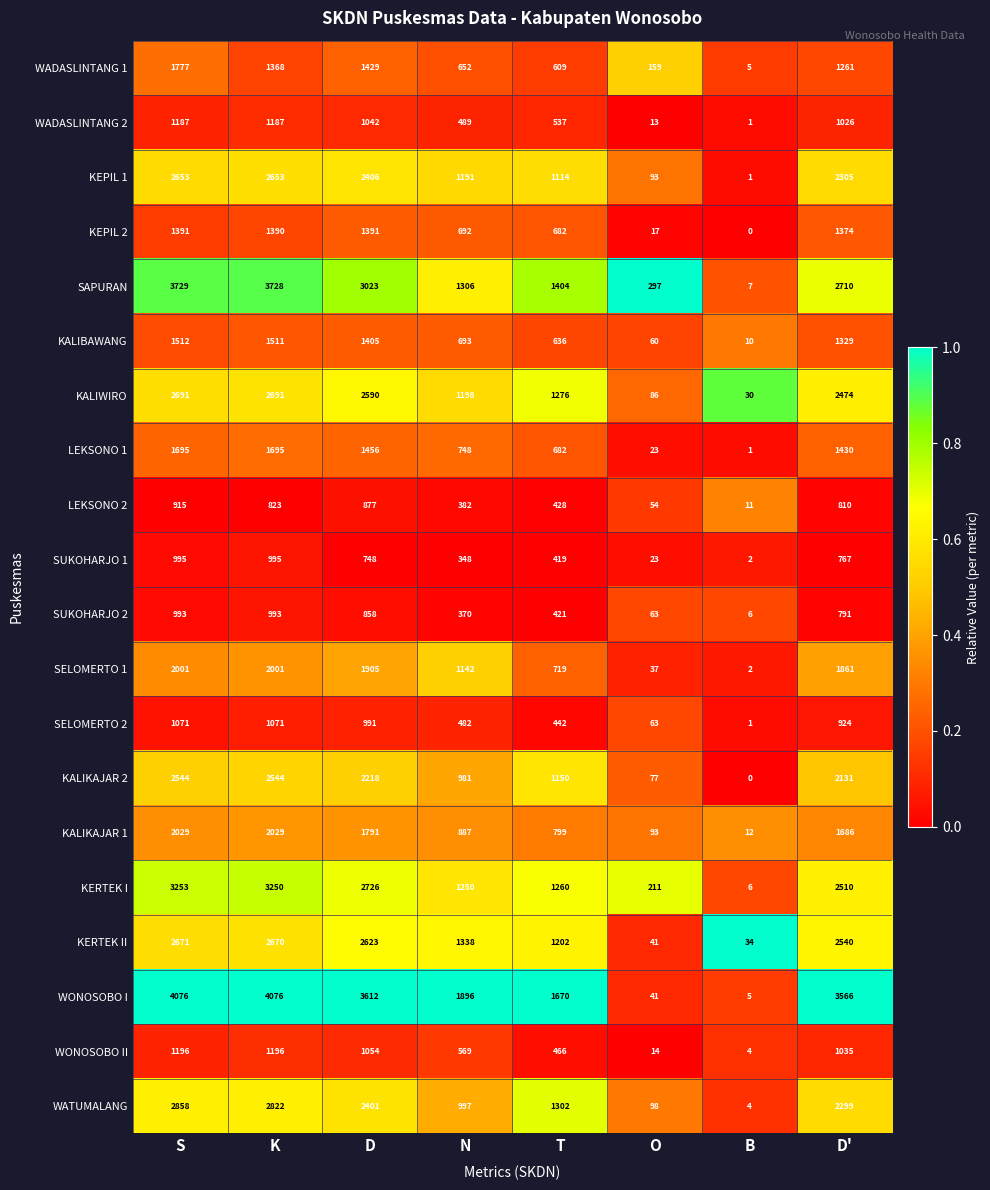

What is the difference between the maximum and minimum values in the SUKOHARJO 2 series?

987